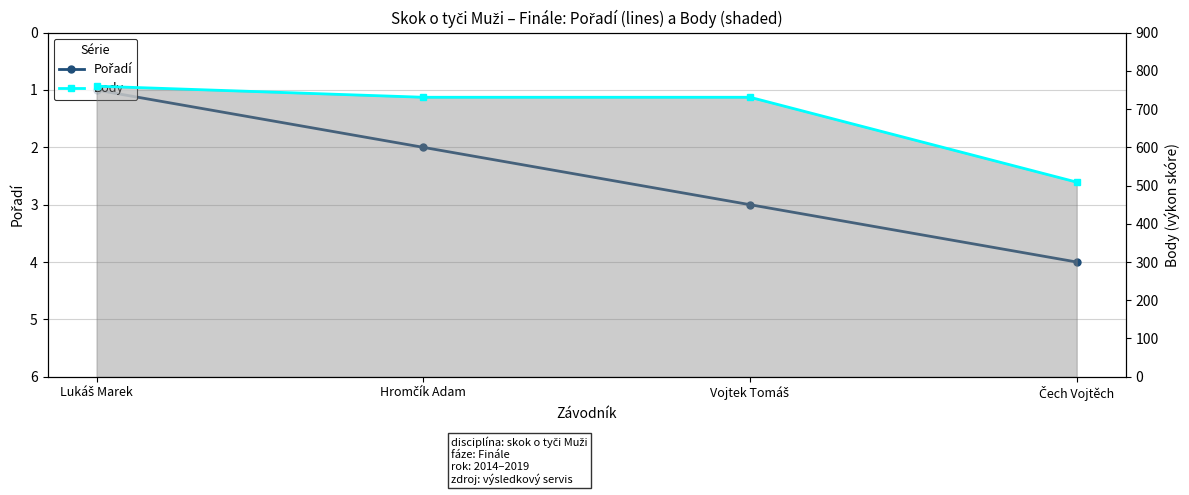

Read the Body value at Lukáš Marek, to the nearest 10.

760